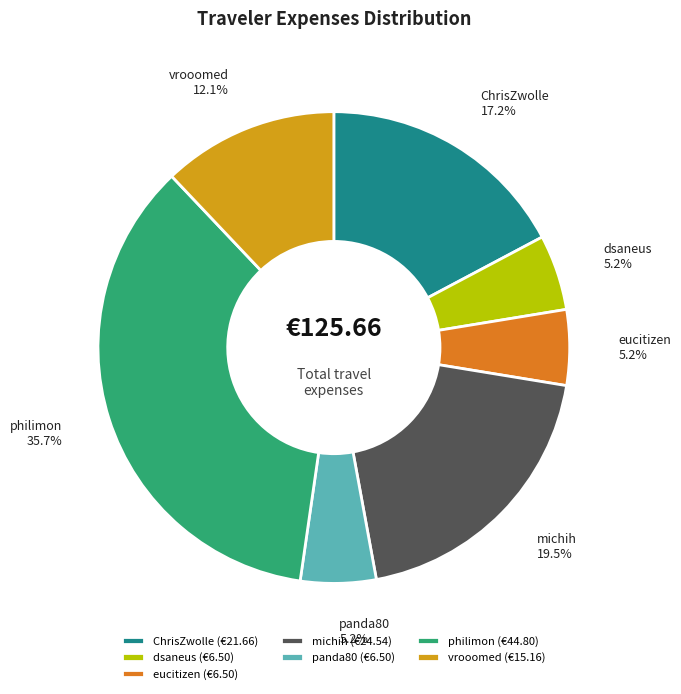

Combined, do vrooomed and michih account for over 50%?

No